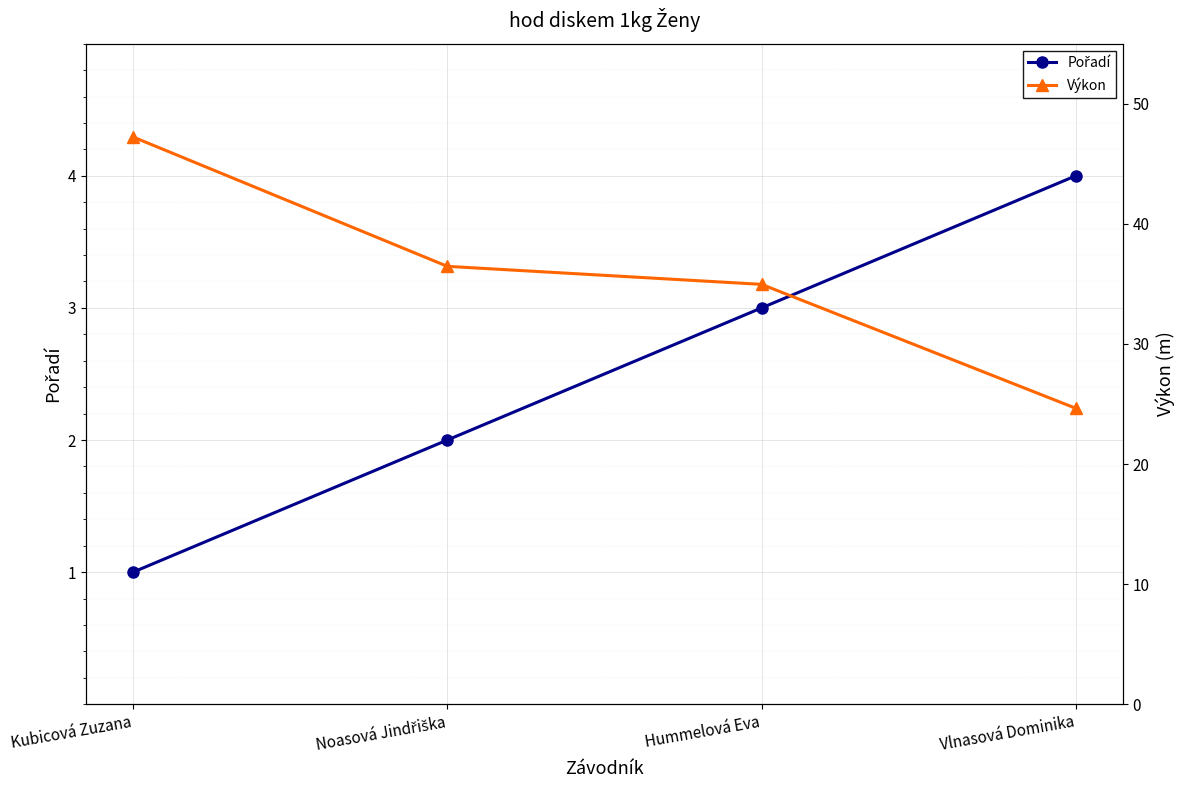

What is the difference between the highest and lowest values at Vlnasová Dominika?

20.6